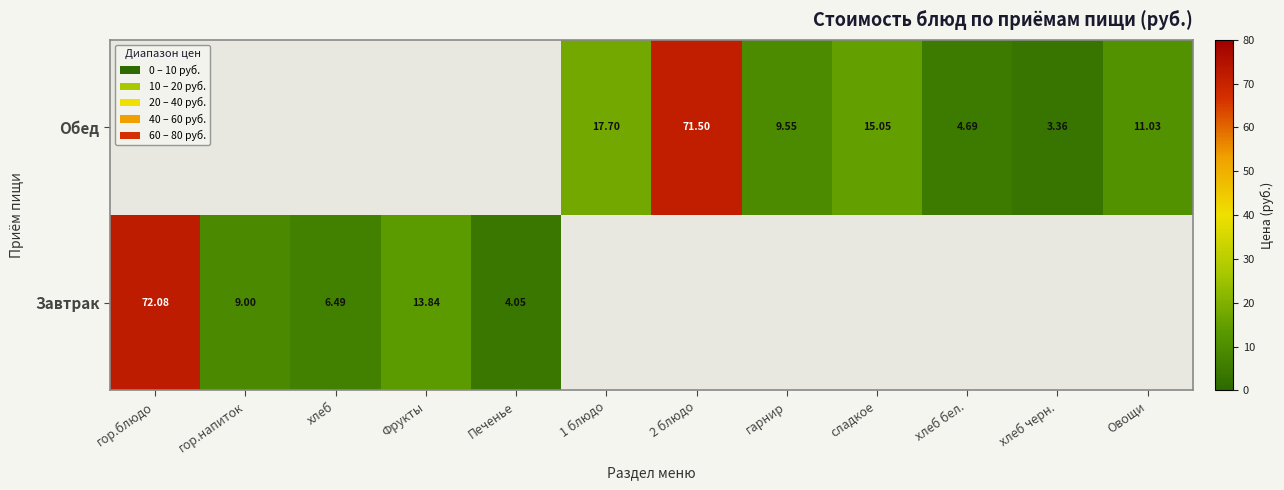

Is the value of Завтрак at гор.блюдо greater than the value of Обед at 2 блюдо?

Yes